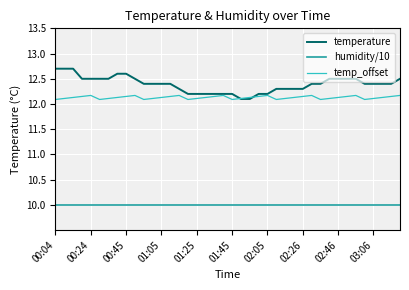

At how many categories does at least one series exceed 12?

40